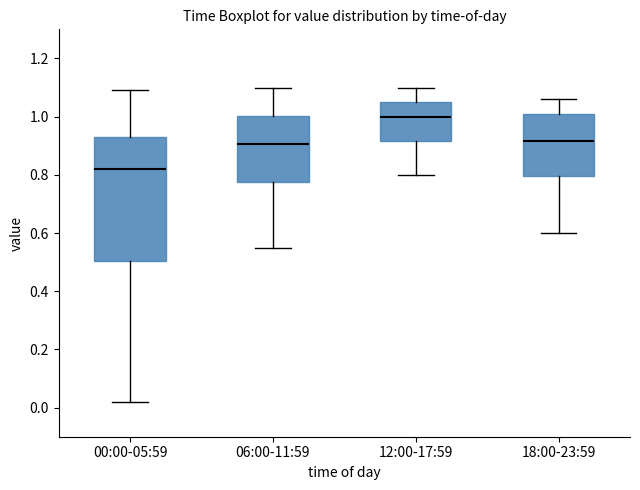

Reading left to right, transcribe this box plot: for each box, give where its median line is, the range the box spans, and where its two whiskers end, as read against the y-axis. The values are not printed on the chart, so give them approximately, as read against the axis.

00:00-05:59: median 0.82, box 0.50 to 0.94, whiskers 0.02 to 1.10
06:00-11:59: median 0.90, box 0.78 to 1.00, whiskers 0.56 to 1.10
12:00-17:59: median 1.00, box 0.92 to 1.06, whiskers 0.80 to 1.10
18:00-23:59: median 0.92, box 0.80 to 1.02, whiskers 0.60 to 1.06